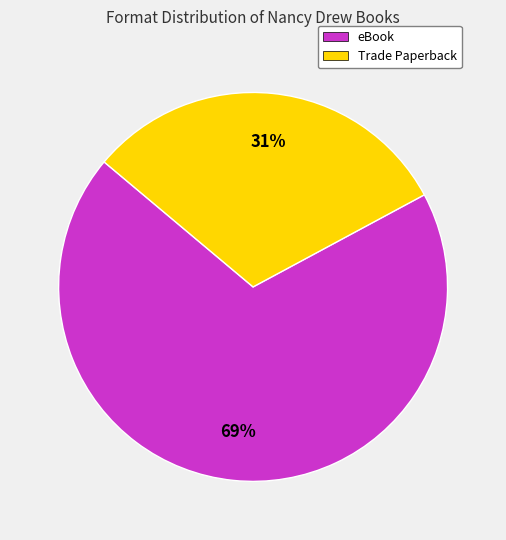

What is the ratio of the value at eBook to the value at Trade Paperback?

2.2